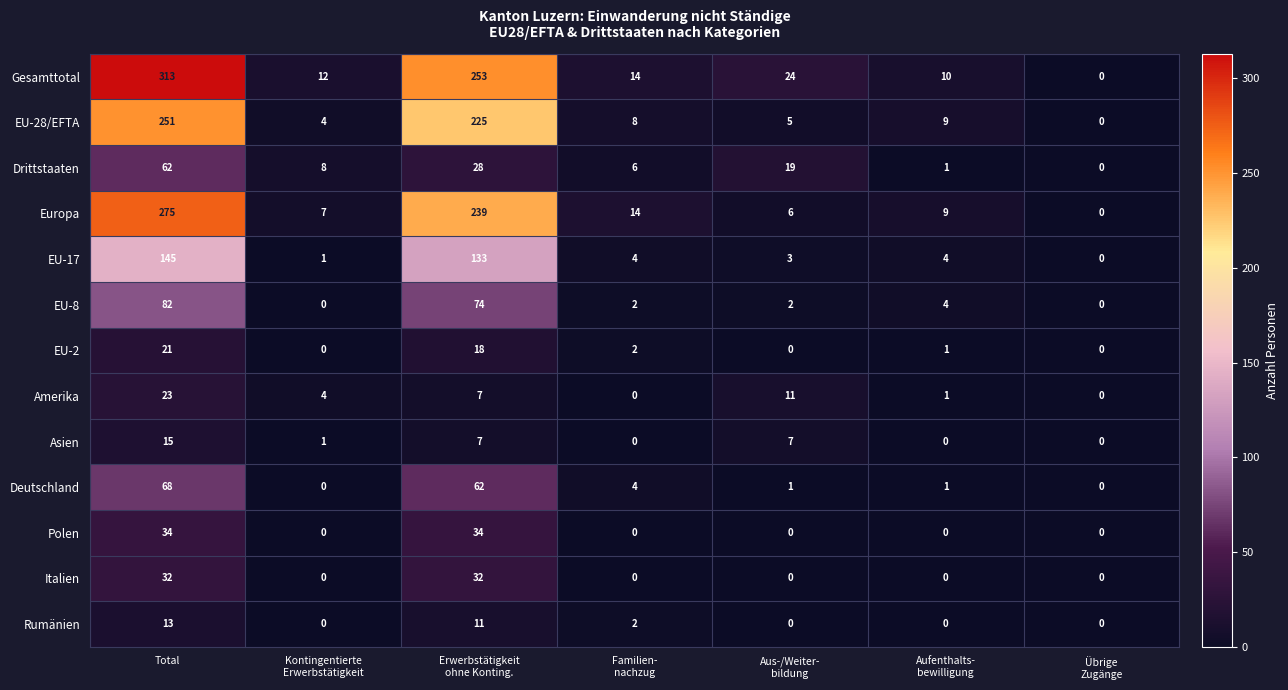

At which label does EU-2 first exceed 1?

Total